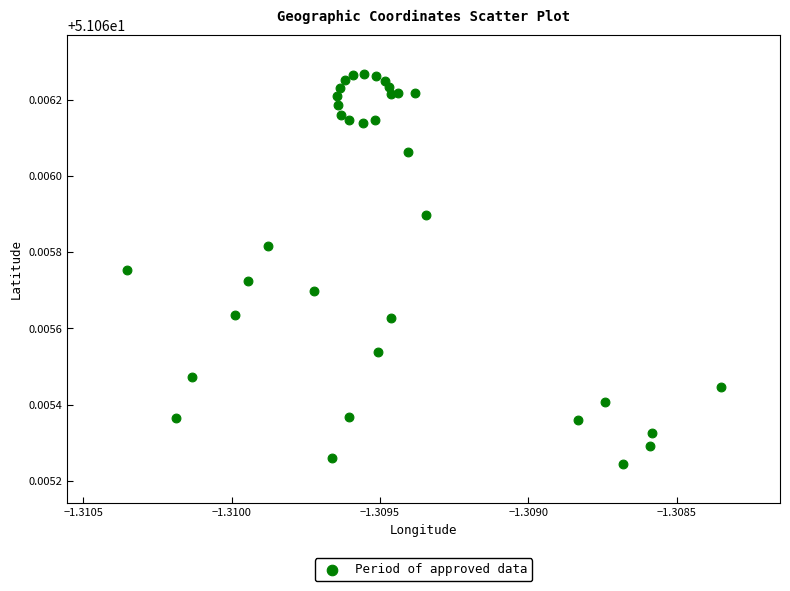

How many points are shown in the scatter plot?

35